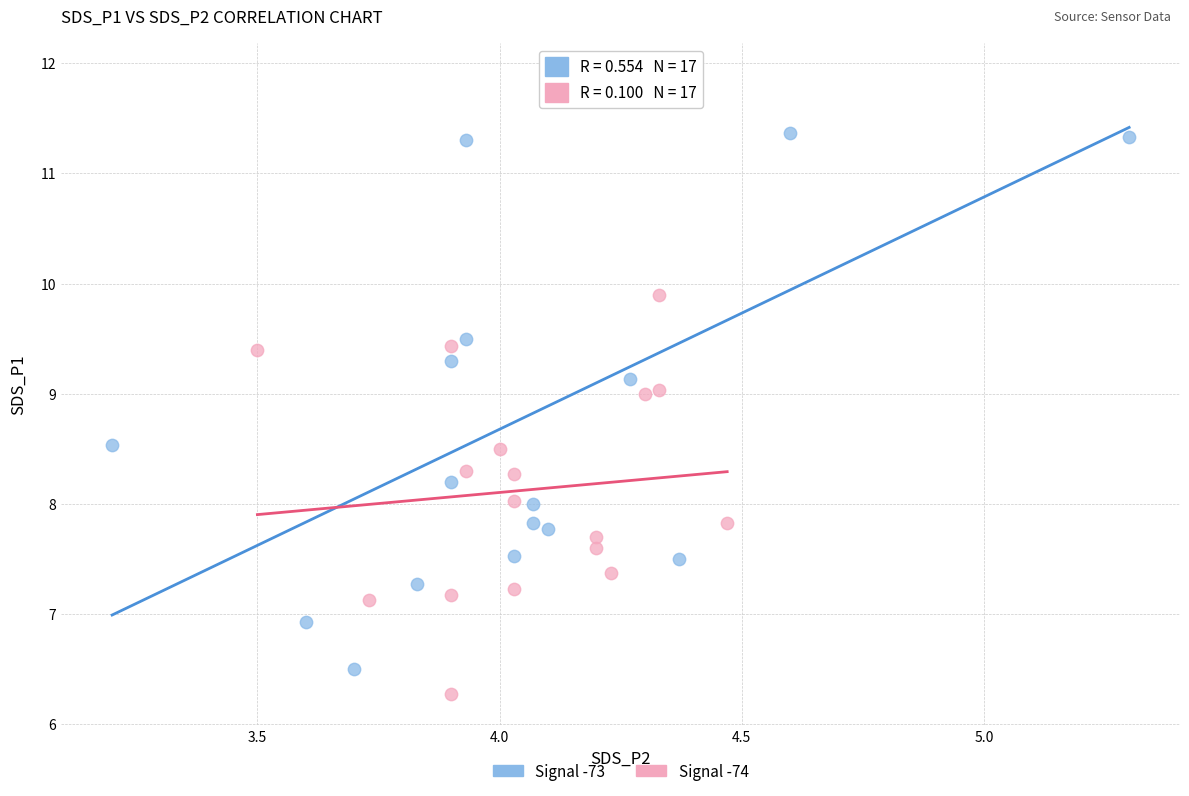

Which series reaches the maximum Y coordinate?

Signal -73